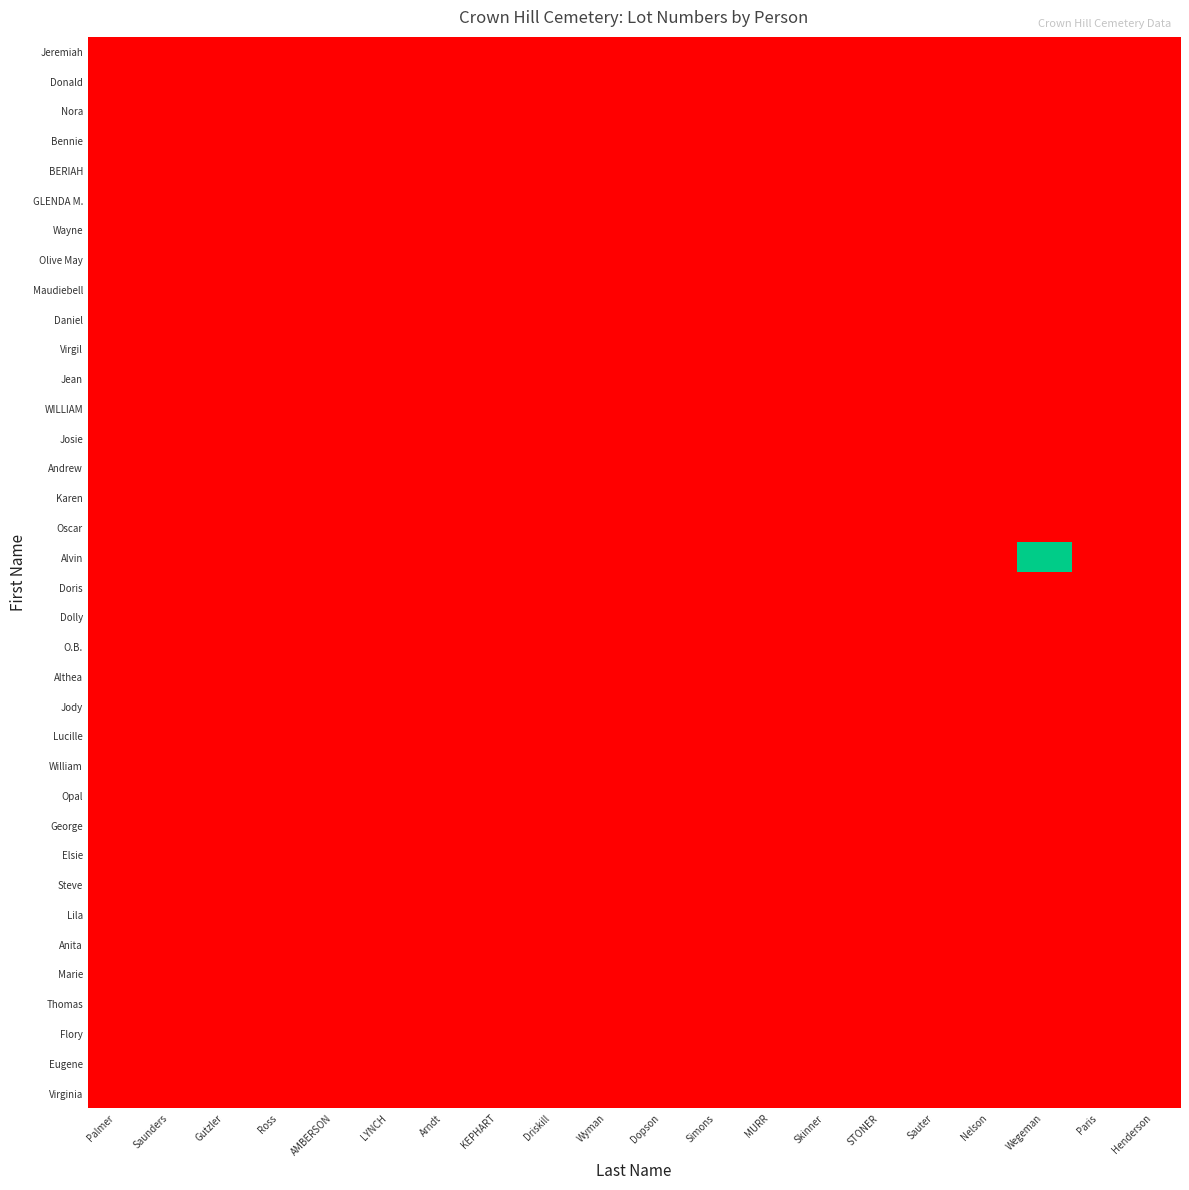

Which category has the lowest value across all series?

Palmer